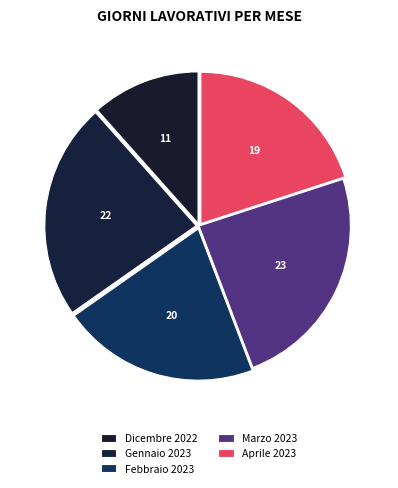

How many segments does this pie chart have?

5